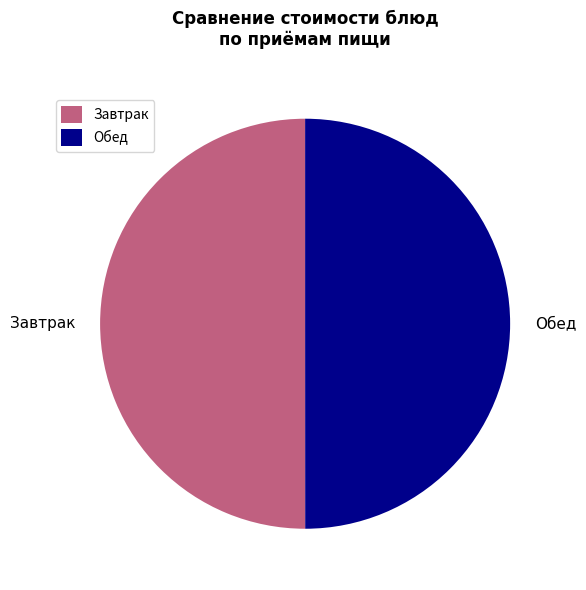

Is it true that Завтрак is 50% of the pie?

True